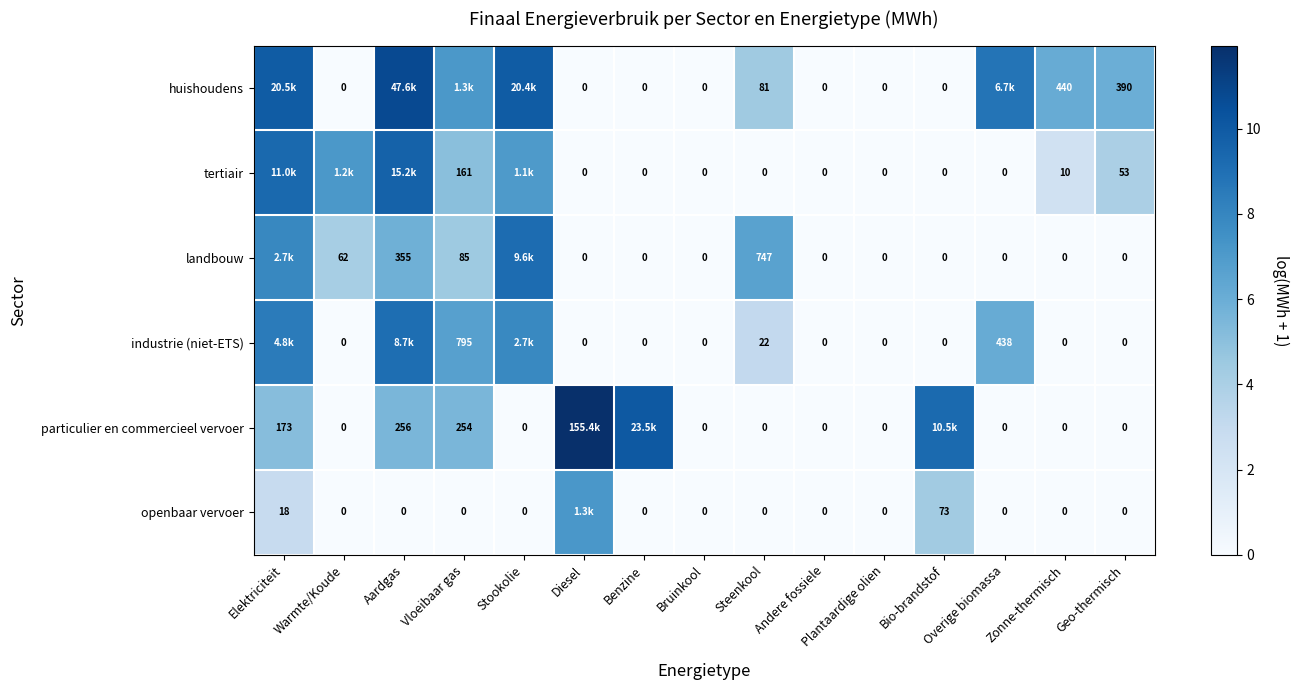

Count the number of categories in the chart.

15